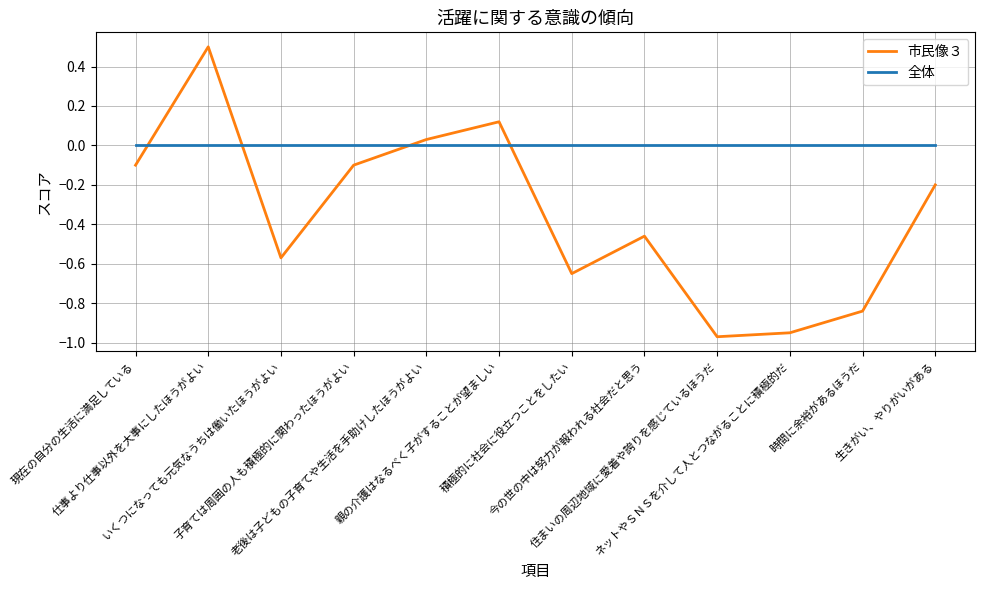

What position from the right is 老後は子どもの子育てや生活を手助けしたほうがよい?

8